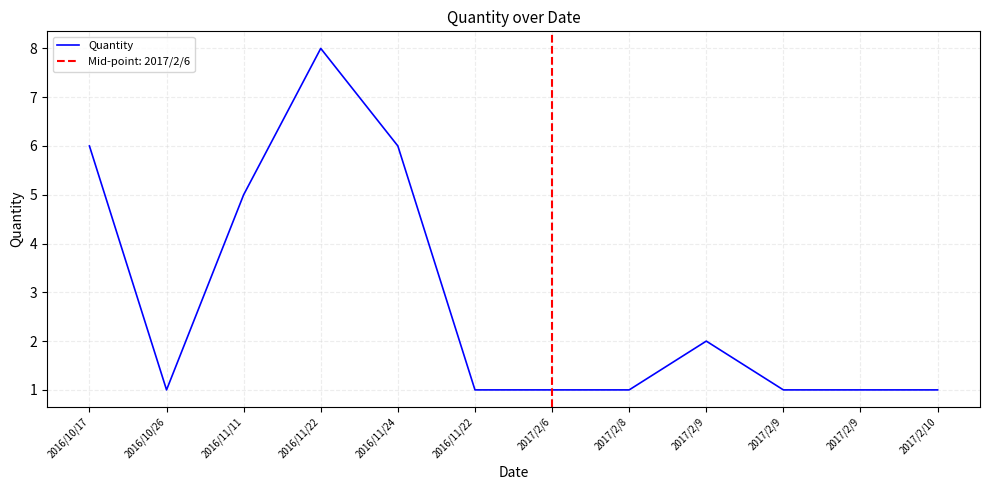

What is the difference between the maximum and minimum values?

7